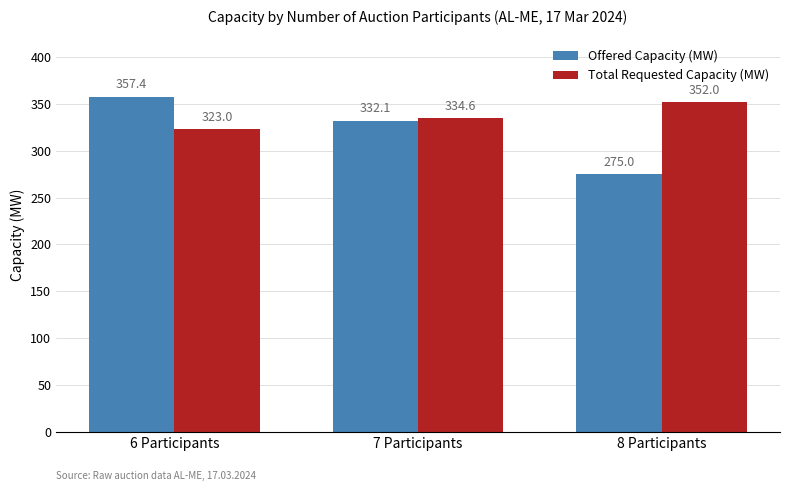

List the series in order of their overall mean, lowest first.

Offered Capacity (MW), Total Requested Capacity (MW)